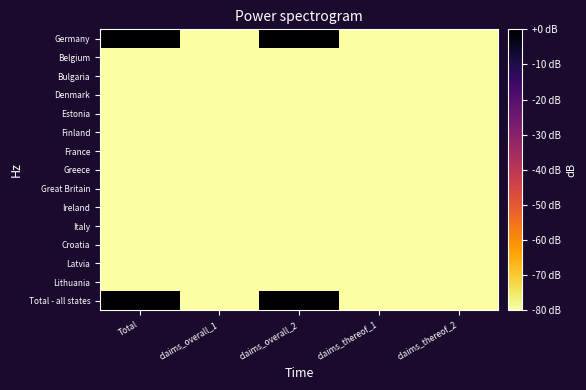

Rank the series at claims_overall_2 from lowest to highest value.

Belgium, Bulgaria, Denmark, Estonia, Finland, France, Greece, Great Britain, Ireland, Italy, Croatia, Latvia, Lithuania, Germany, Total - all states